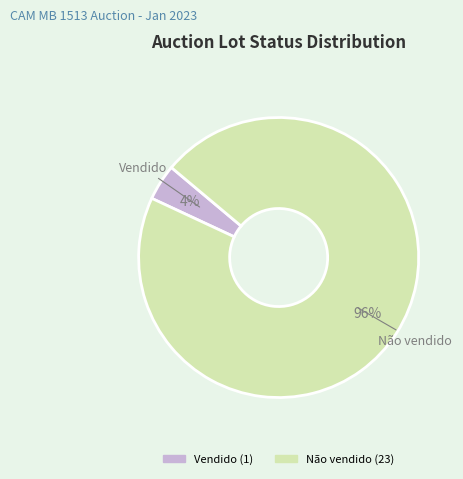

What is the smallest slice in the pie chart?

Vendido